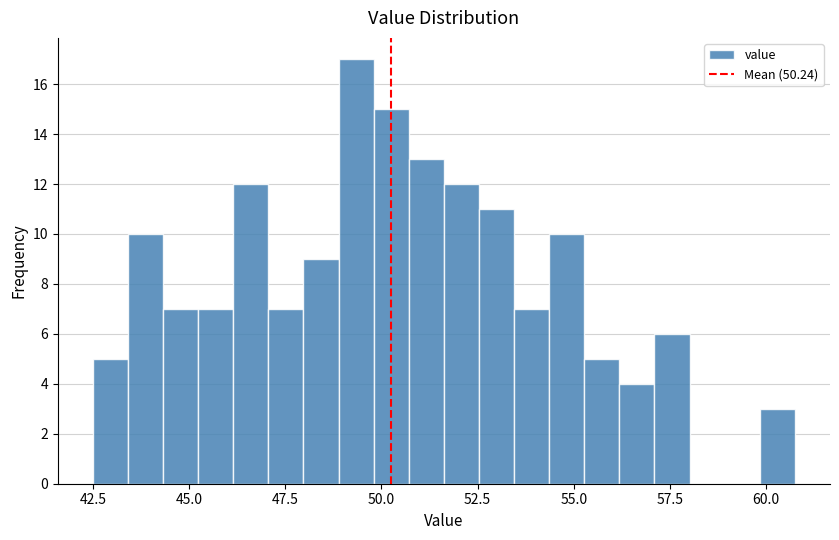

Around what value on the x-axis is the tallest bar? Give the approximate position of its centre, as read against the axis.

49.5